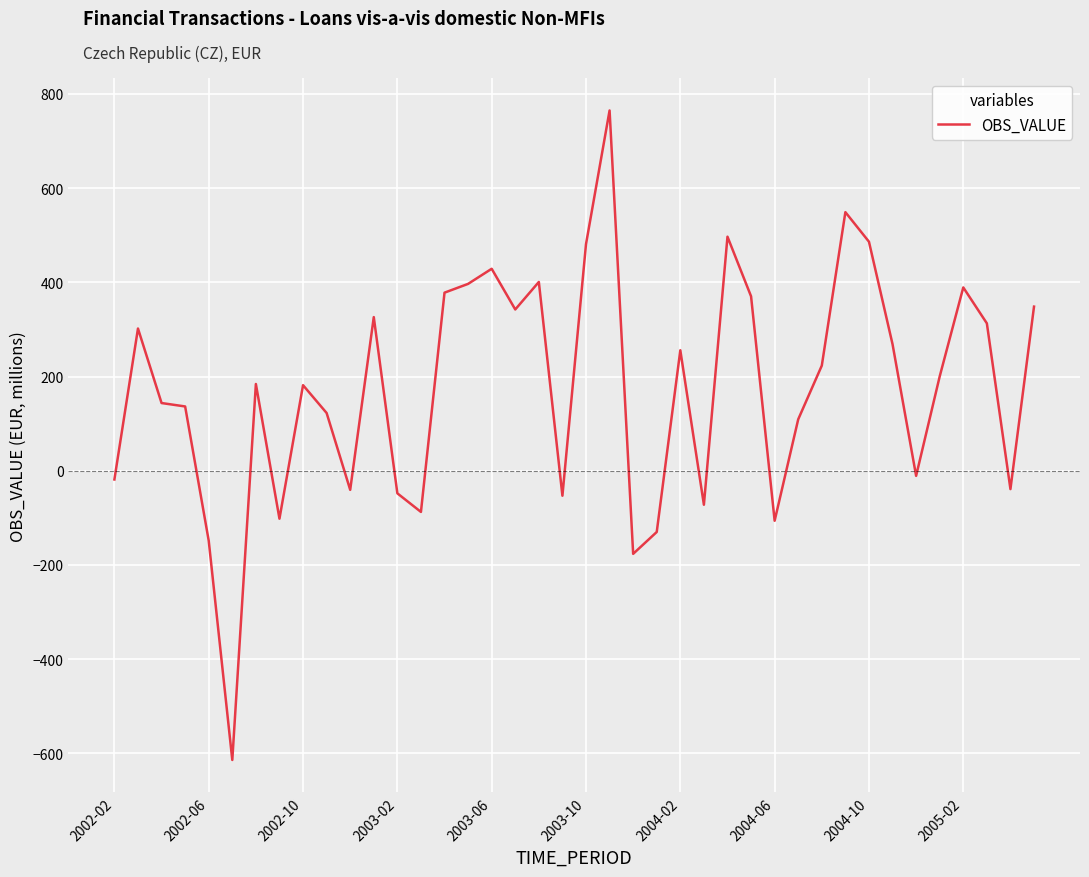

What is the difference between the maximum and minimum values?

1378.7